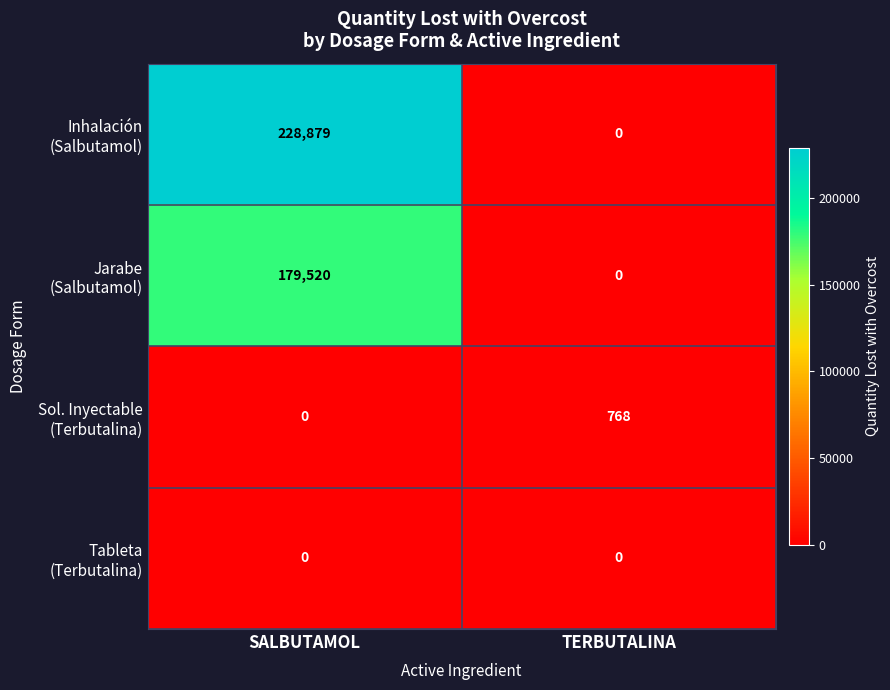

At which category is the sum across all series the highest?

SALBUTAMOL